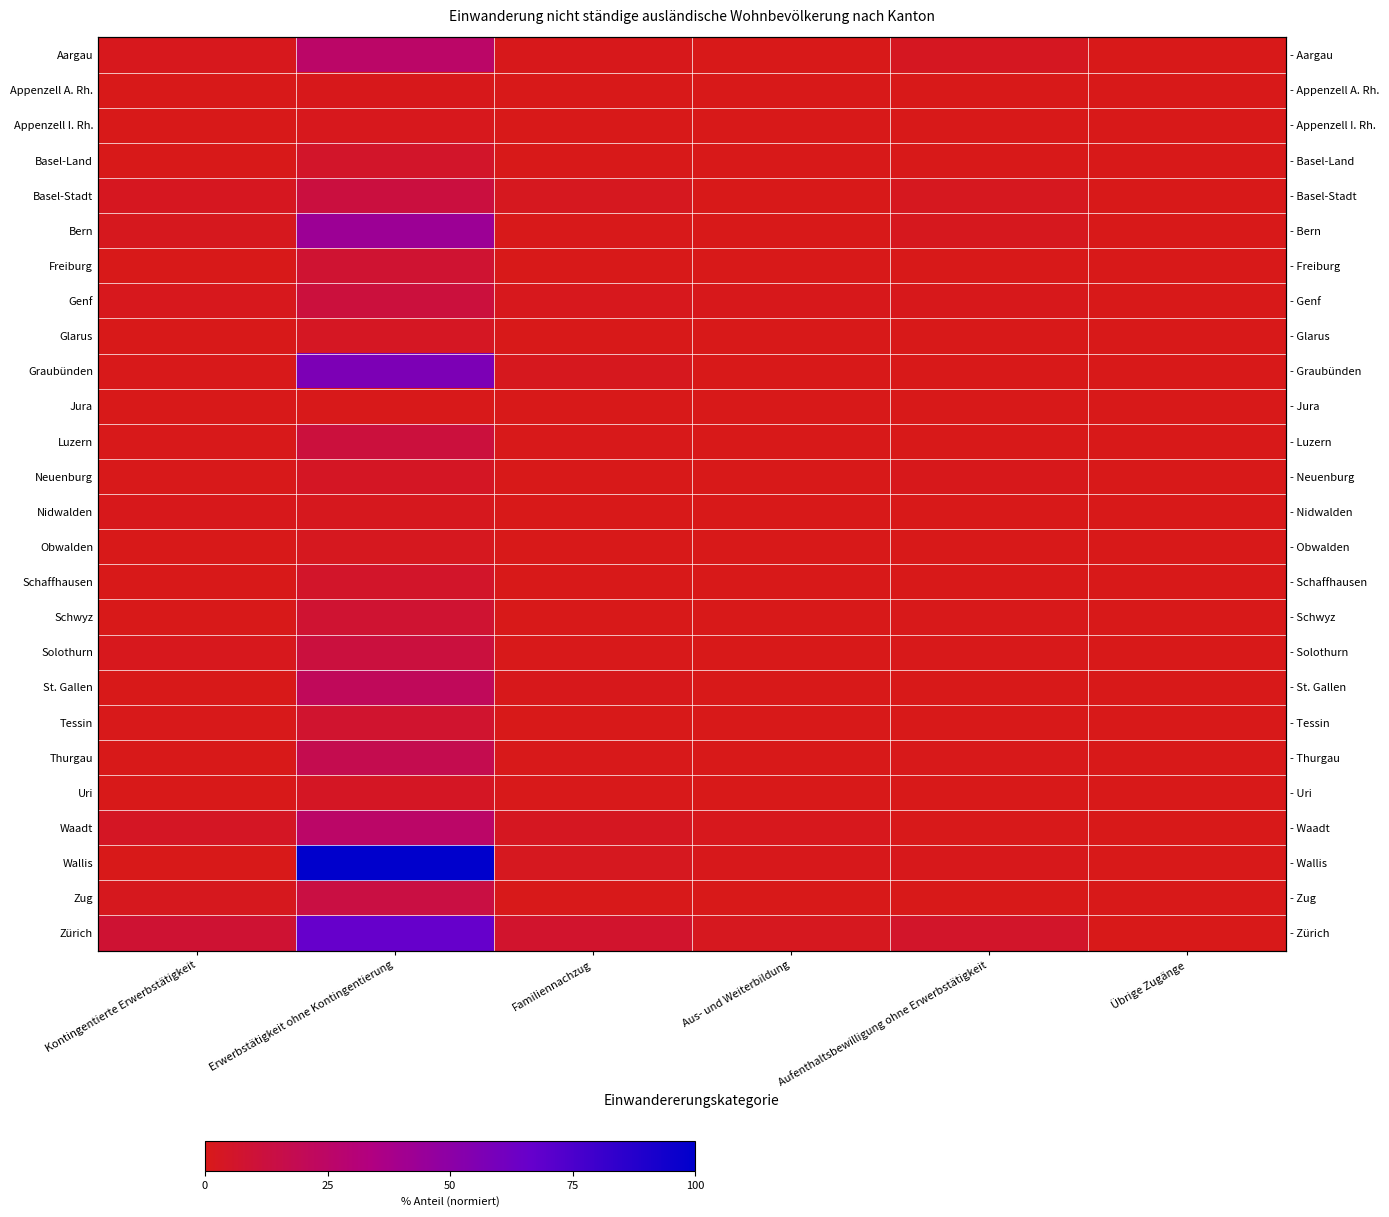

Which series has the largest total across all categories?

Wallis